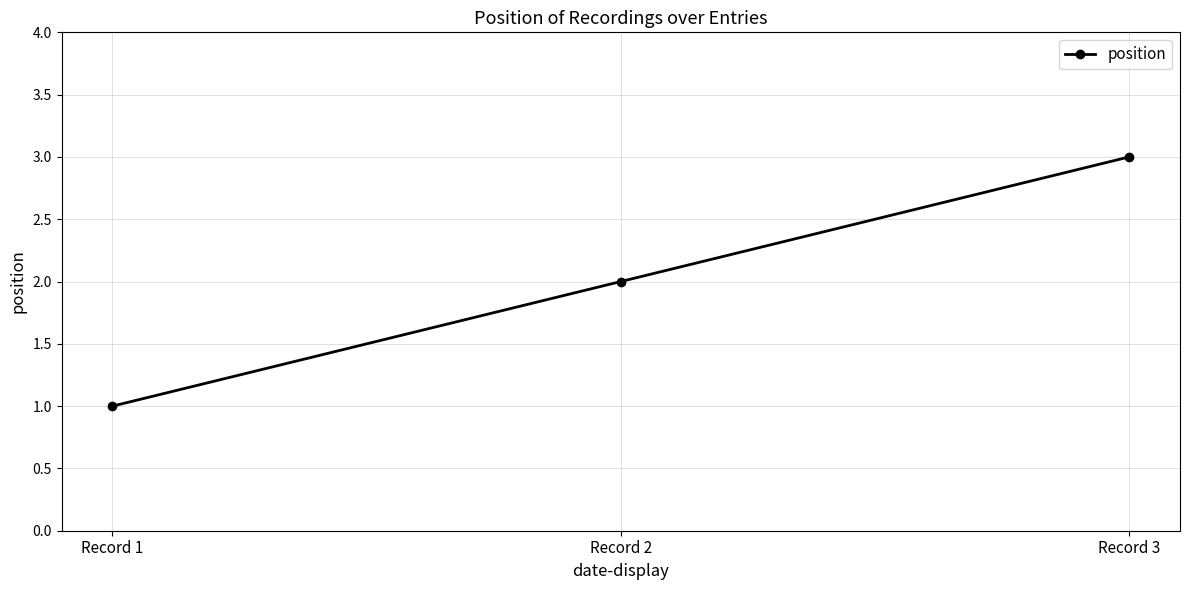

What is the difference between the values at Record 1 and Record 3?

2